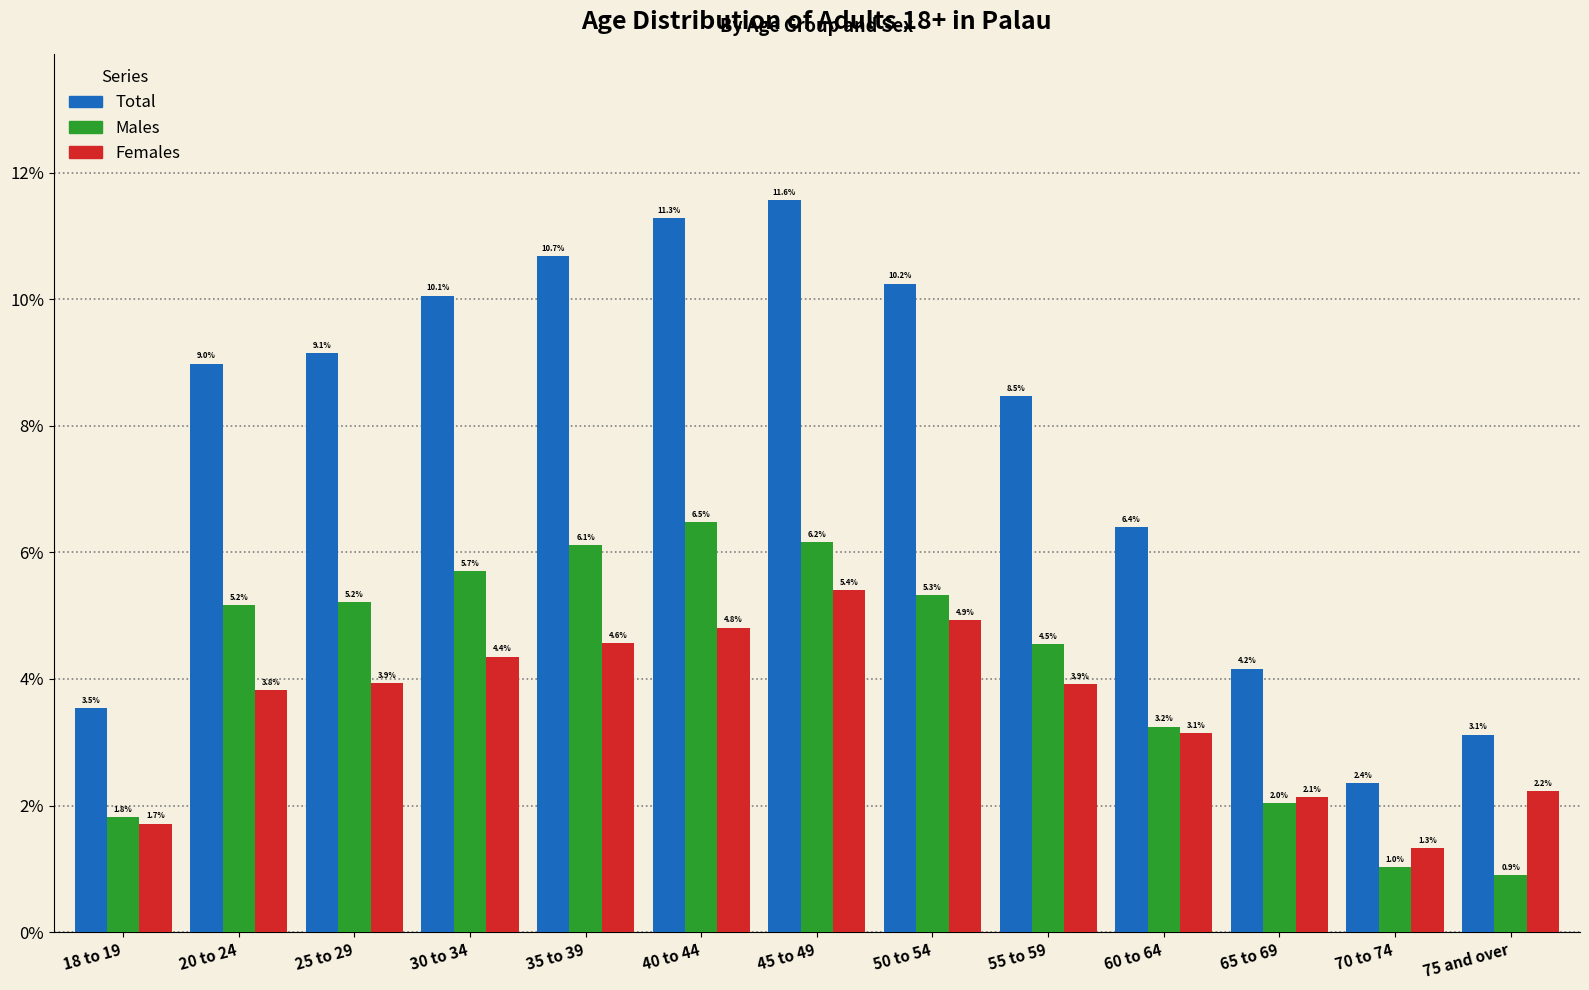

Reading right to left, transcribe all the data shown in this chart.

Total: 3.1	2.4	4.2	6.4	8.5	10.2	11.6	11.3	10.7	10.1	9.1	9.0	3.5
Males: 0.9	1.0	2.0	3.2	4.5	5.3	6.2	6.5	6.1	5.7	5.2	5.2	1.8
Females: 2.2	1.3	2.1	3.1	3.9	4.9	5.4	4.8	4.6	4.4	3.9	3.8	1.7